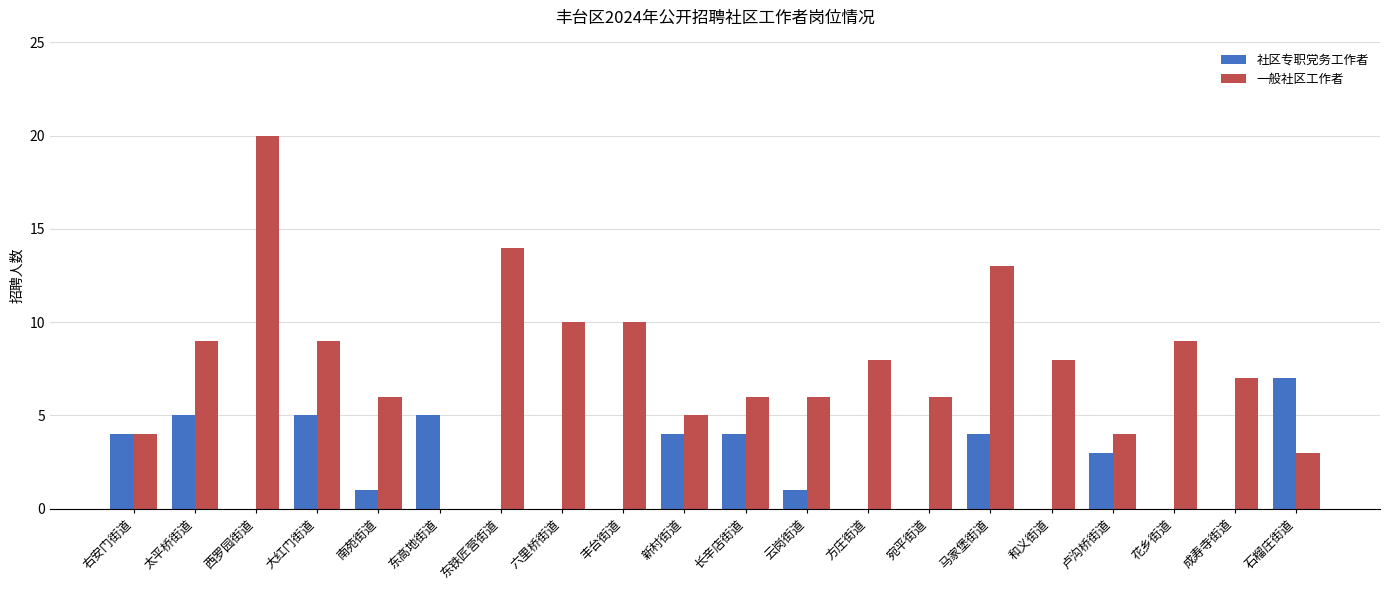

What is the maximum value shown in the chart?

20